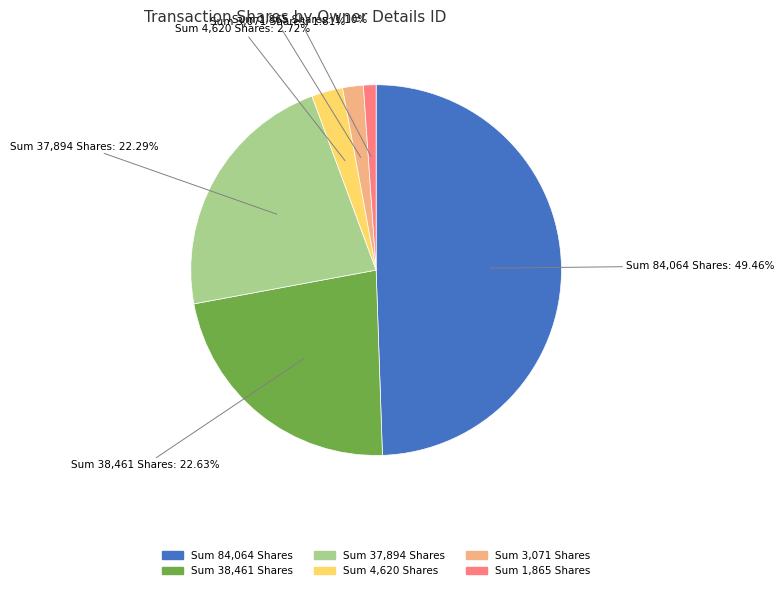

Is there a majority slice in this chart?

No